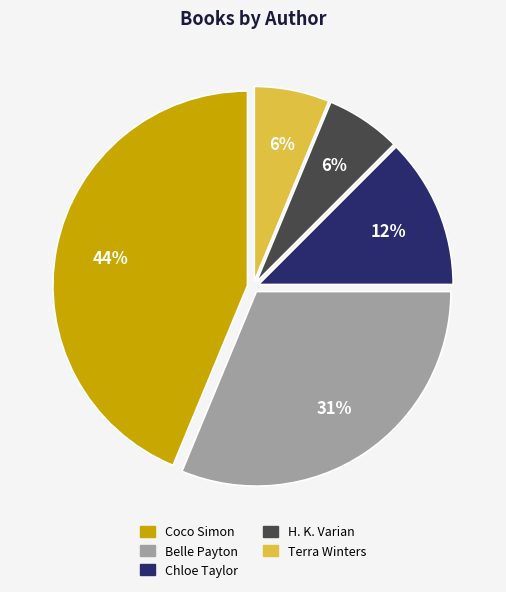

To the nearest percent, what is the difference between the Chloe Taylor and Terra Winters slice percentages?

6%